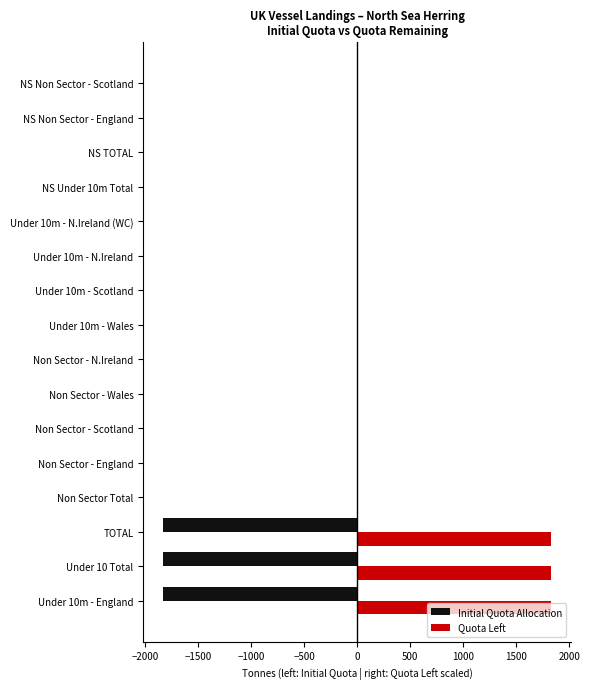

True or false: Quota Left has a value of 1832.9 at TOTAL.

True